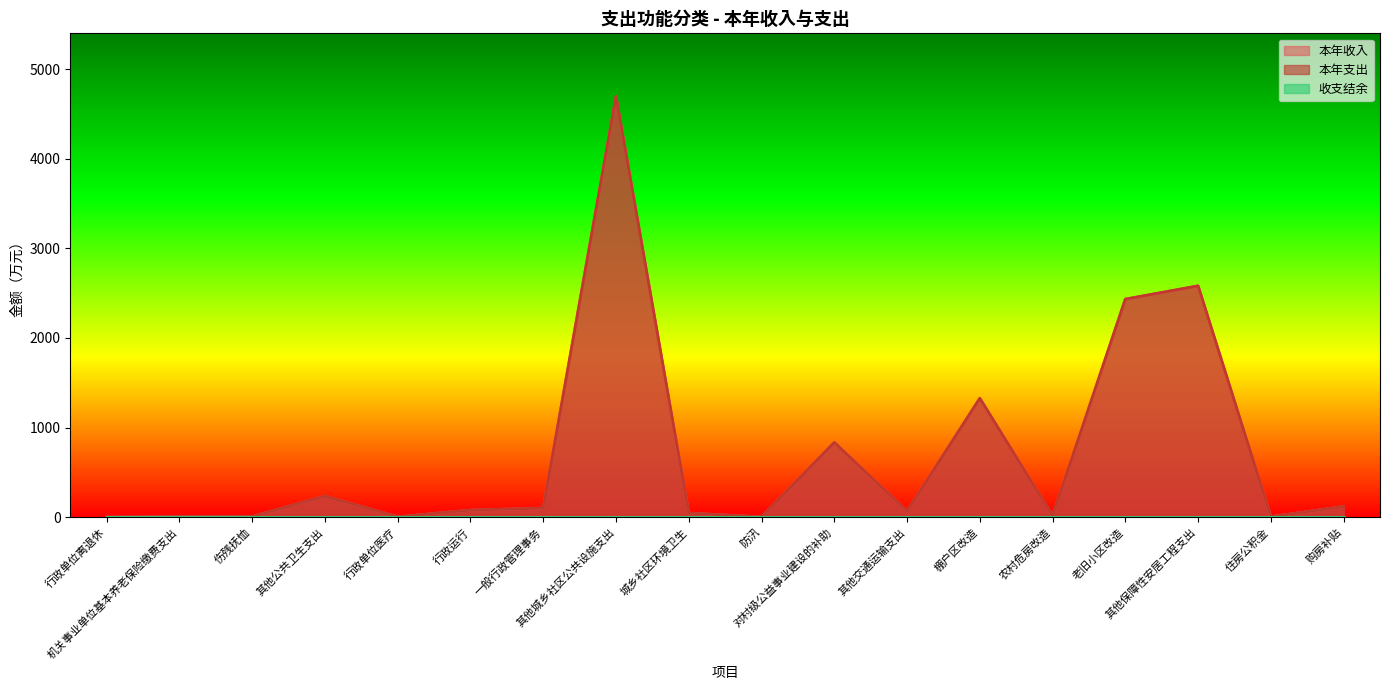

True or false: 本年收入 and 本年支出 intersect in this chart.

False